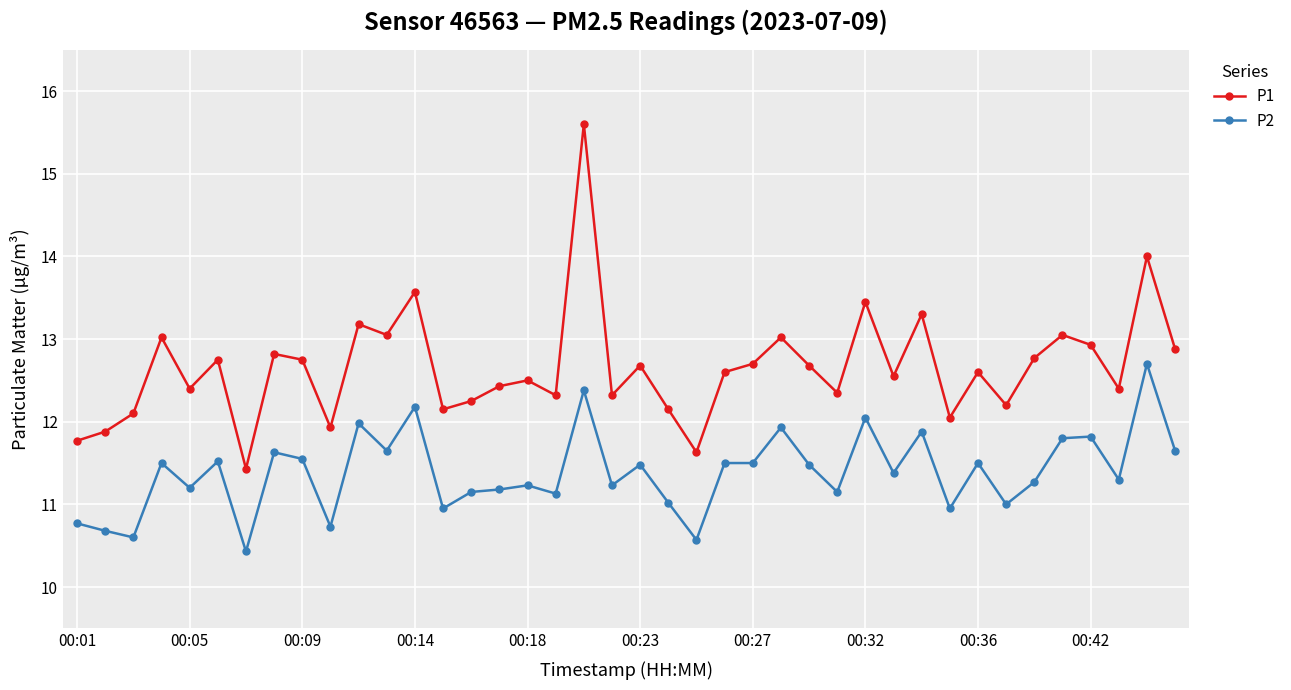

What is the value of the P1 point at the 8th from the left?

12.8